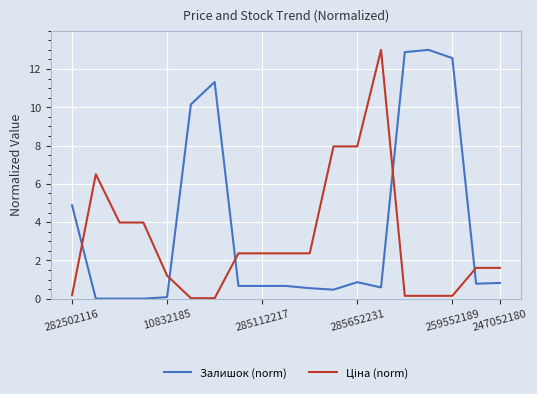

What is the sum of all Залишок (norm) values?

70.9